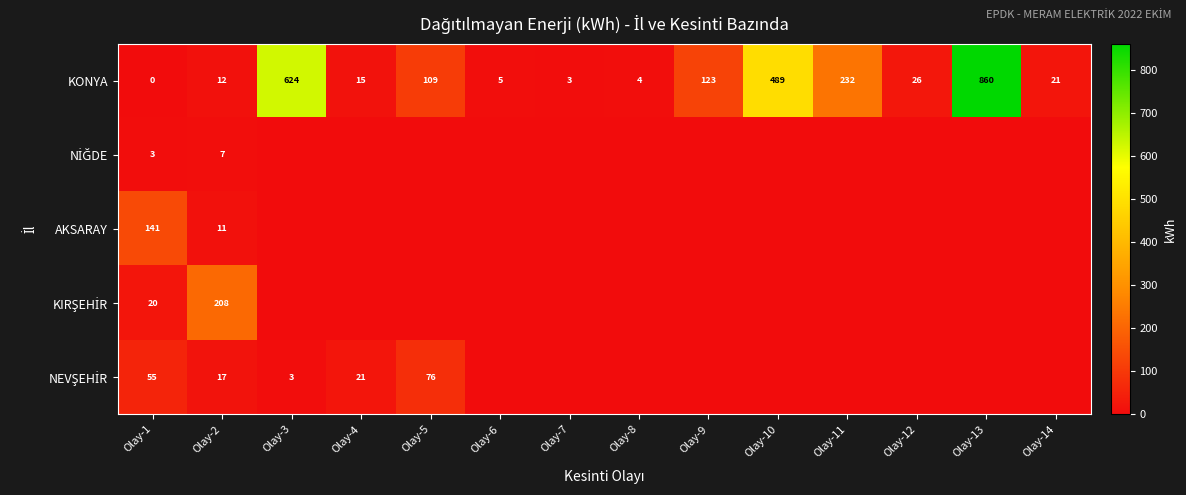

What is the sum of all KONYA values?

2523